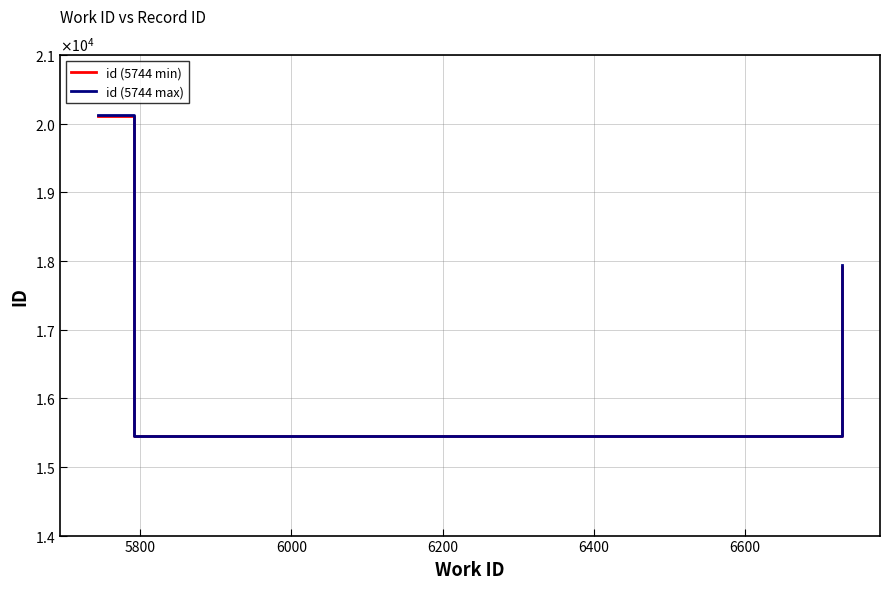

Does the chart have visible grid lines?

Yes